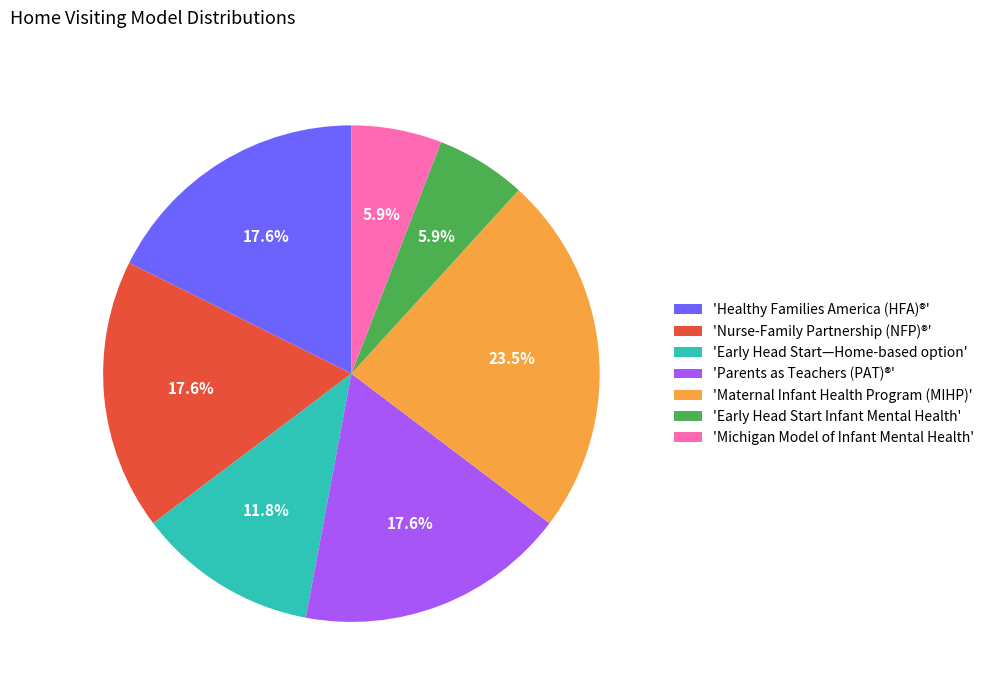

What is the largest slice in the pie chart?

'Maternal Infant Health Program (MIHP)'